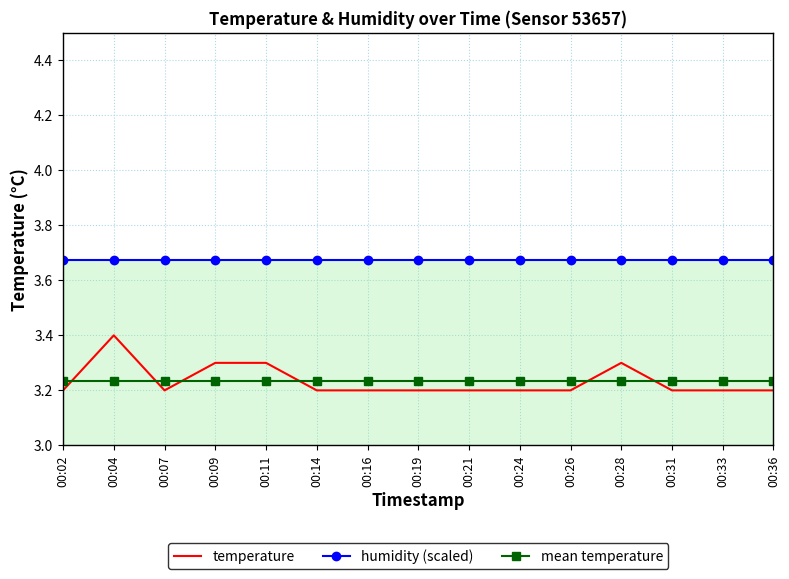

True or false: humidity (scaled) and temperature intersect in this chart.

False